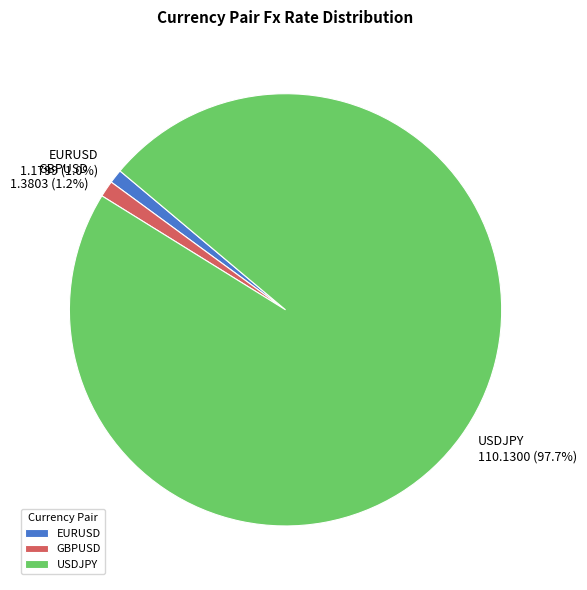

Does any single category account for the majority?

Yes